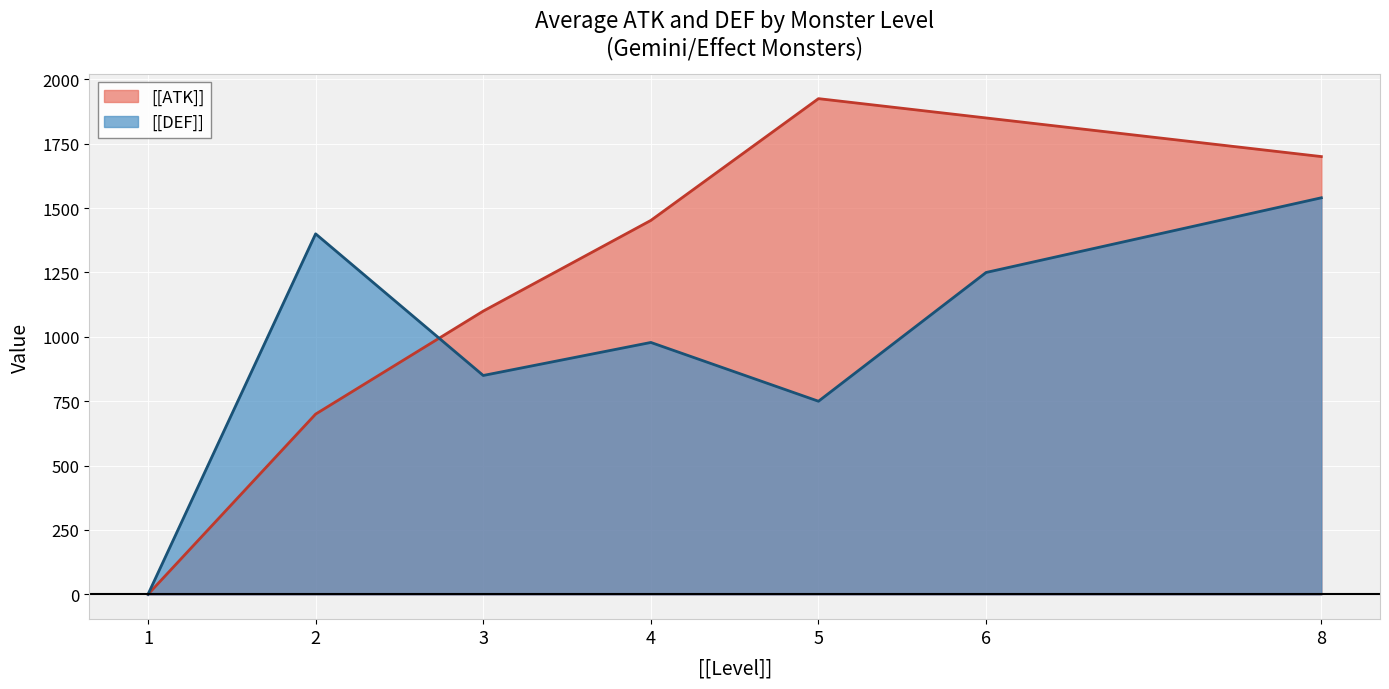

What is the difference between the maximum and minimum values in the [[ATK]] series?

1925.0